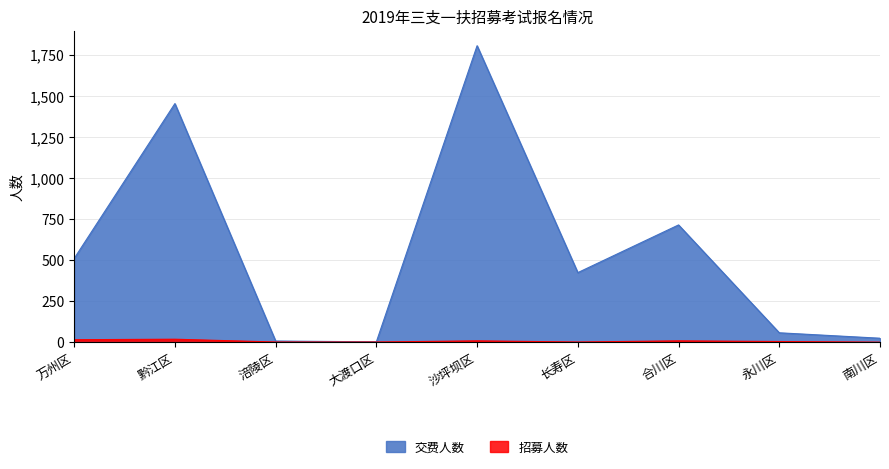

How many data points in 招募人数 are less than 3?

7